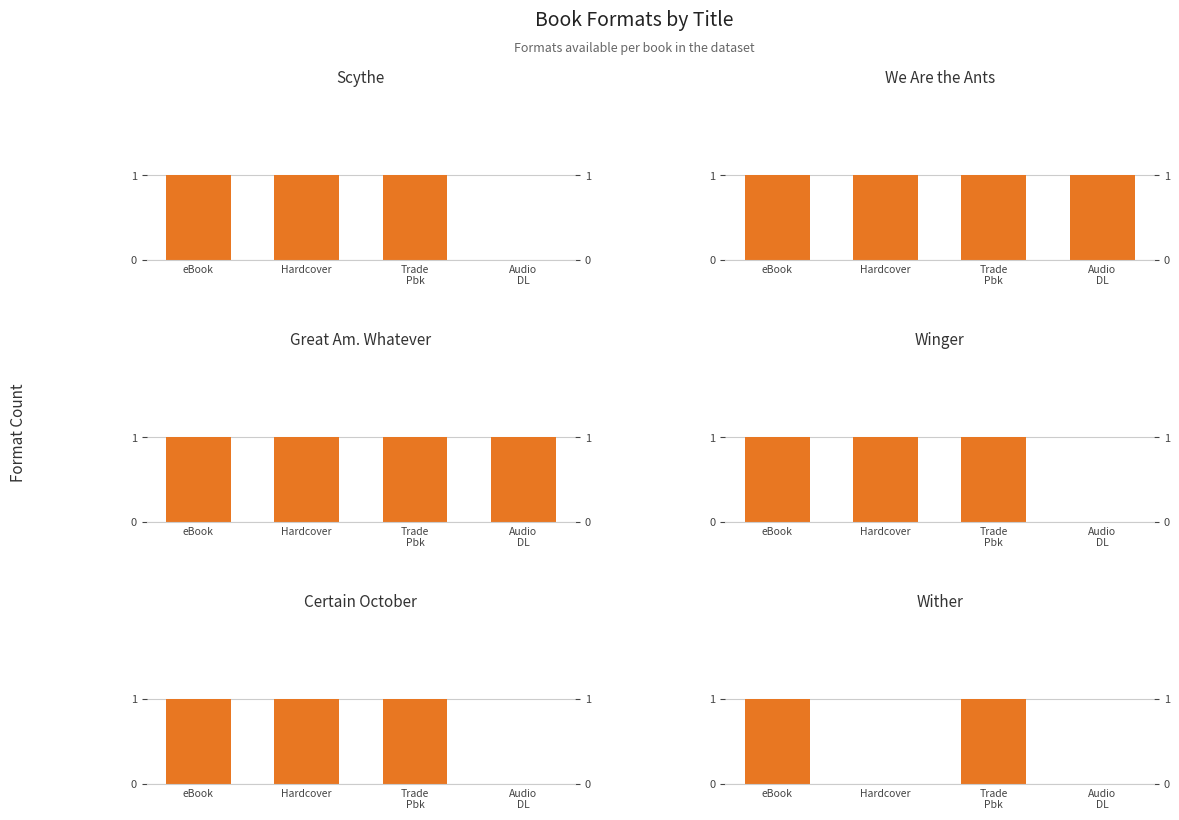

What is the minimum value for We Are the Ants?

1